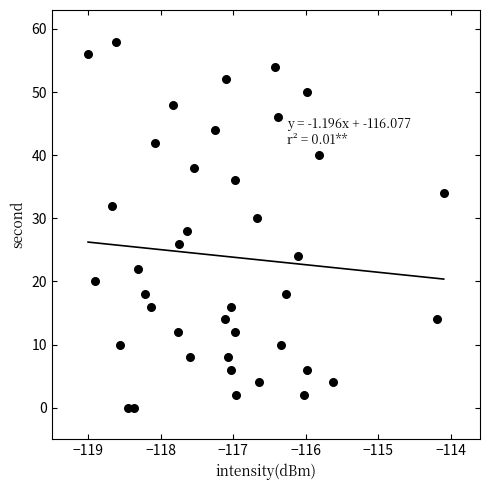

What is the range of Y values (max minus min)?

58